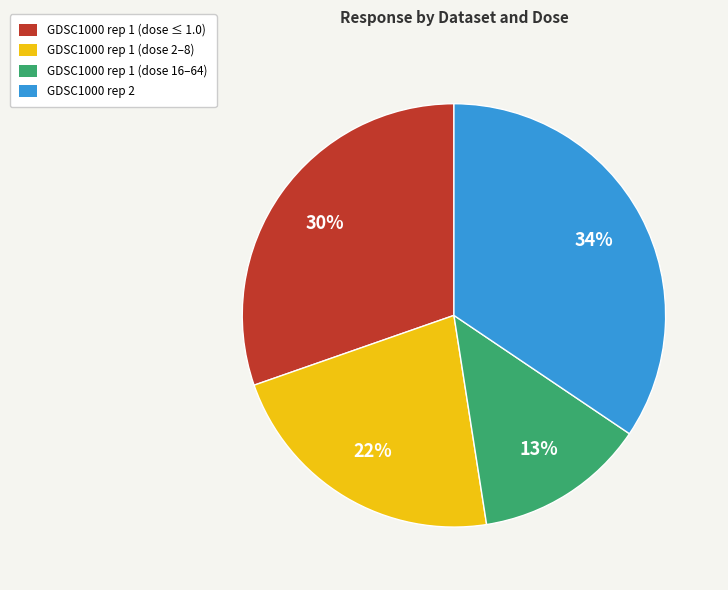

Is there a majority slice in this chart?

No